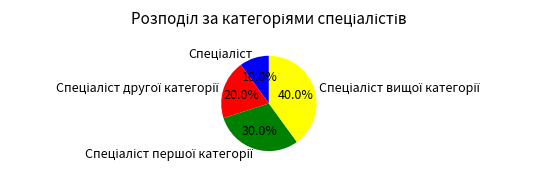

Does any single category account for the majority?

No